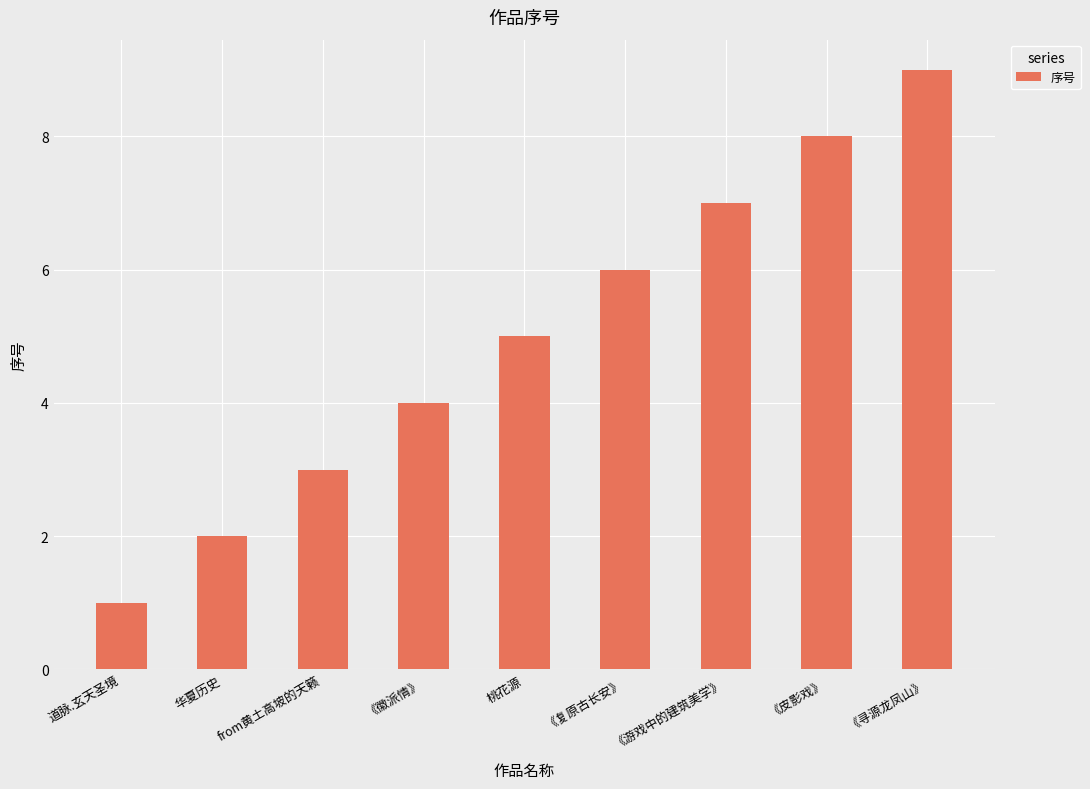

How many data points are less than 5?

4